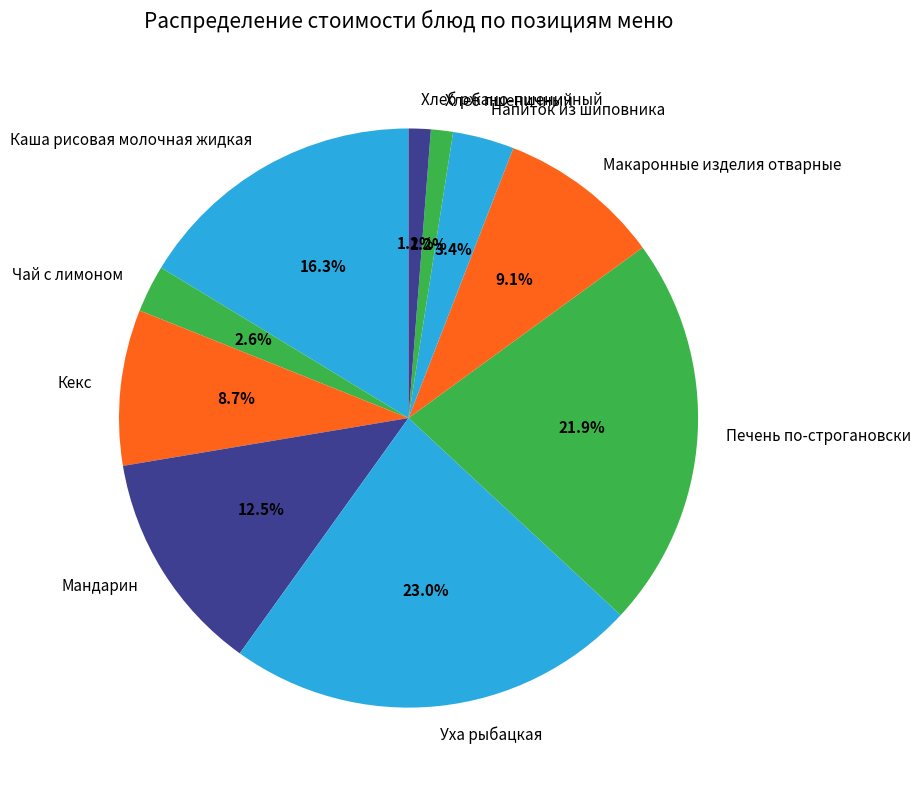

How many slices are in this pie chart?

10